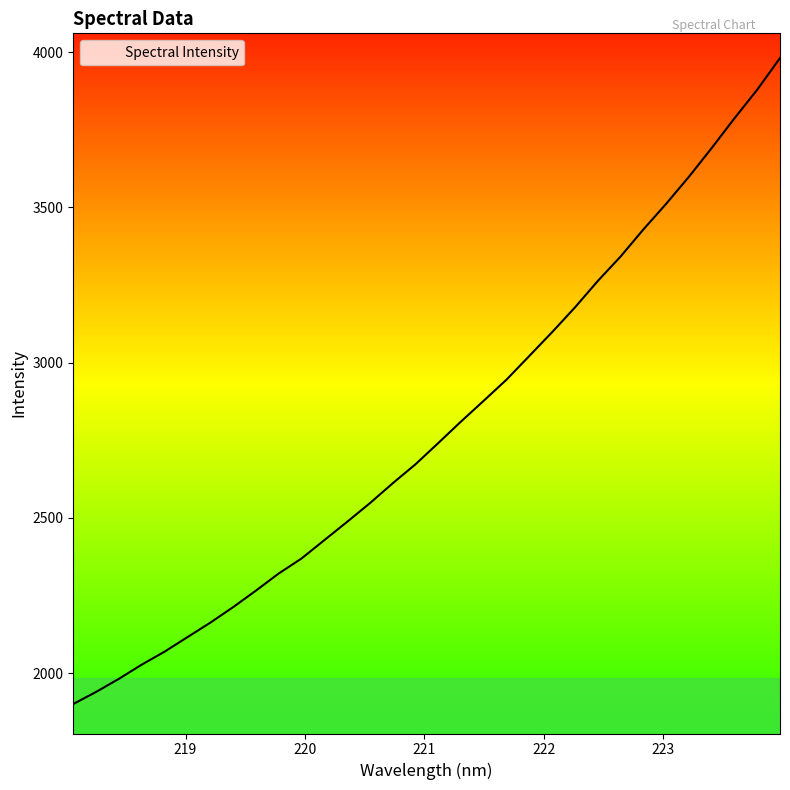

What is the difference between the maximum and minimum values?

2080.8